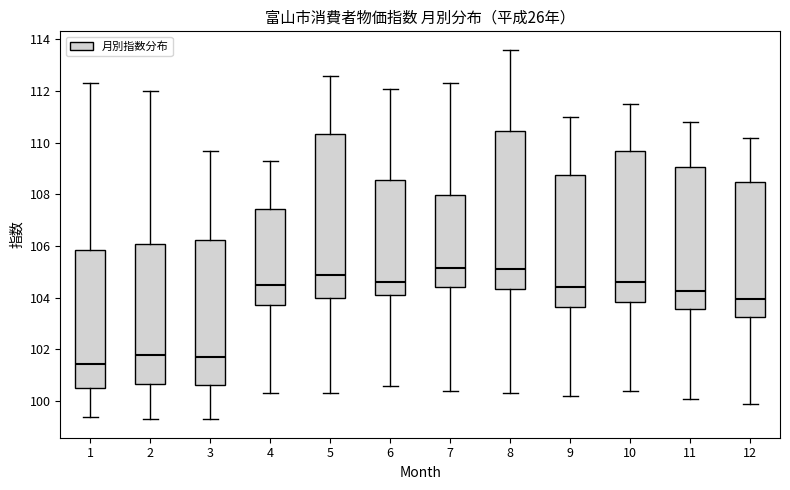

Reading left to right, transcribe this box plot: for each box, give where its median line is, the range the box spans, and where its two whiskers end, as read against the y-axis. The values are not printed on the chart, so give them approximately, as read against the axis.

1: median 101.4, box 100.6 to 105.8, whiskers 99.4 to 112.4
2: median 101.8, box 100.6 to 106.0, whiskers 99.4 to 112.0
3: median 101.8, box 100.6 to 106.2, whiskers 99.4 to 109.8
4: median 104.6, box 103.8 to 107.4, whiskers 100.4 to 109.4
5: median 105.0, box 104.0 to 110.4, whiskers 100.4 to 112.6
6: median 104.6, box 104.2 to 108.6, whiskers 100.6 to 112.2
7: median 105.2, box 104.4 to 108.0, whiskers 100.4 to 112.4
8: median 105.2, box 104.4 to 110.4, whiskers 100.4 to 113.6
9: median 104.4, box 103.6 to 108.8, whiskers 100.2 to 111.0
10: median 104.6, box 103.8 to 109.8, whiskers 100.4 to 111.6
11: median 104.2, box 103.6 to 109.0, whiskers 100.2 to 110.8
12: median 104.0, box 103.2 to 108.4, whiskers 100.0 to 110.2